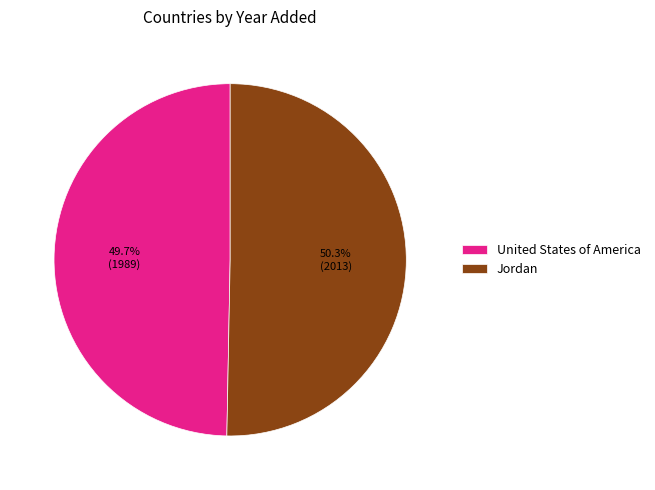

Which slice is the largest?

Jordan